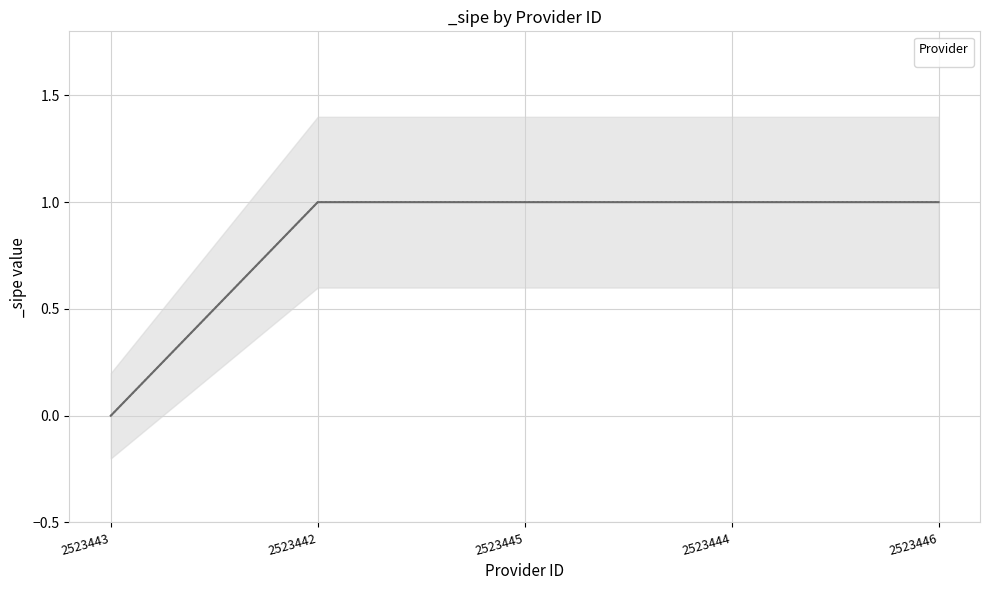

Reading right to left, list all the values displayed in this chart.

_sipe Mean: 1	1	1	1	0
_sipe Median: 1	1	1	1	0